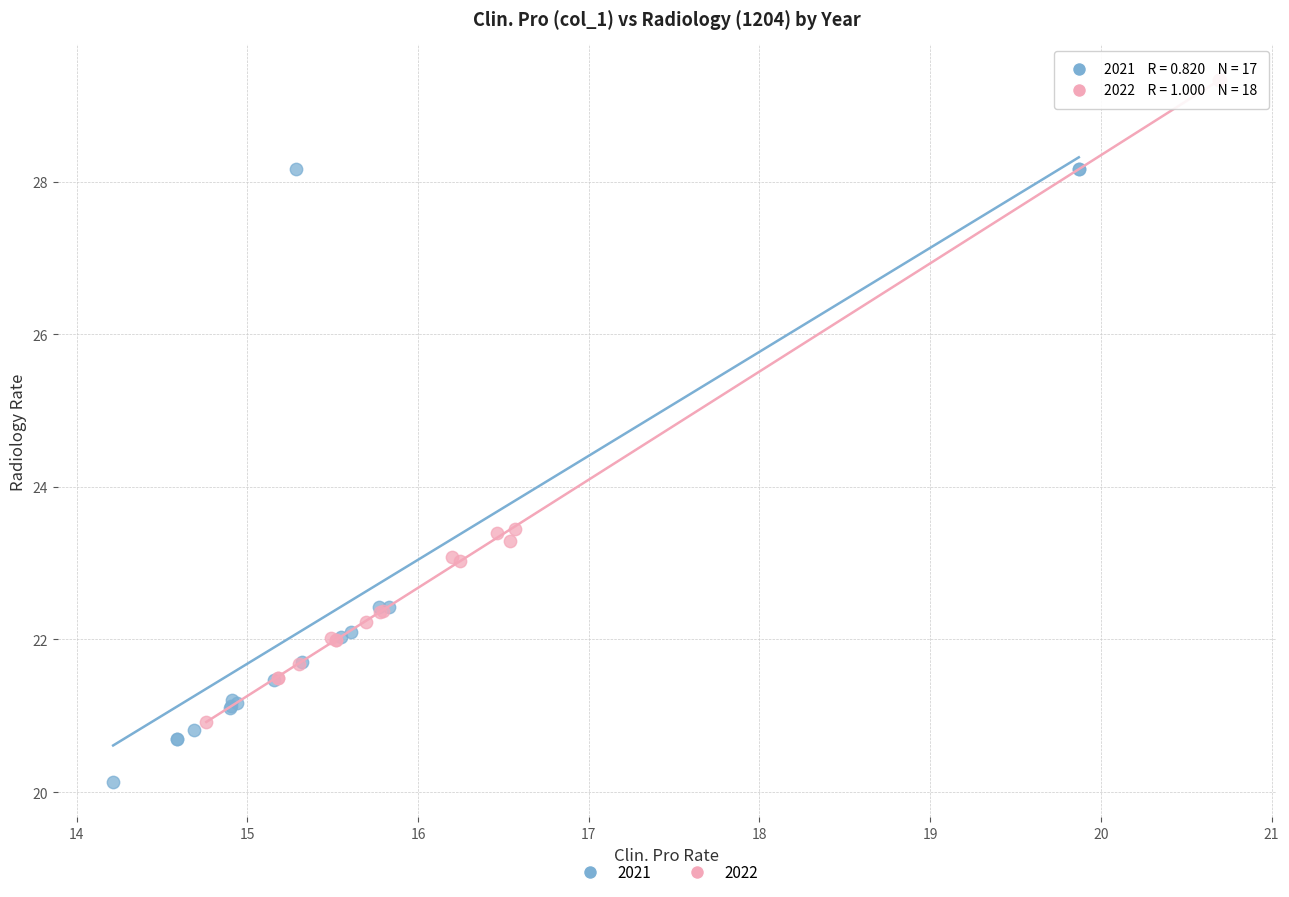

Which series reaches the minimum Y coordinate?

2021